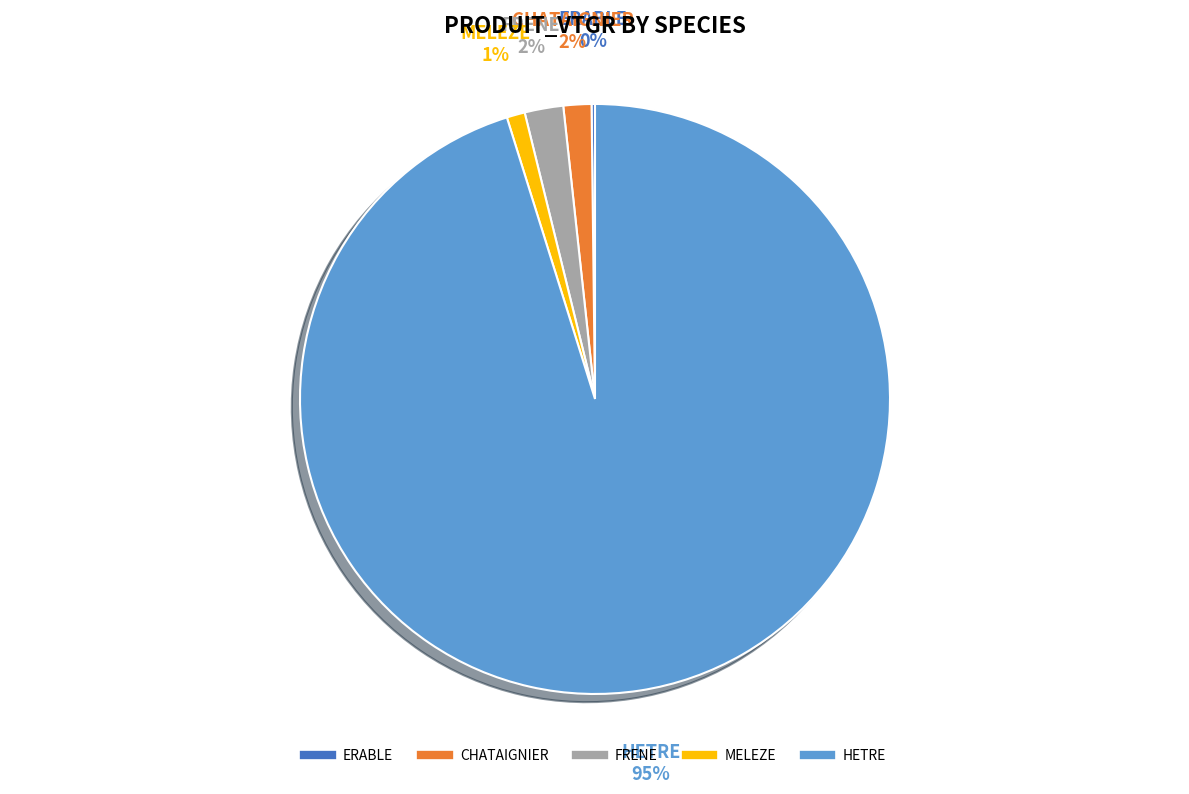

Which slice is the largest?

HETRE